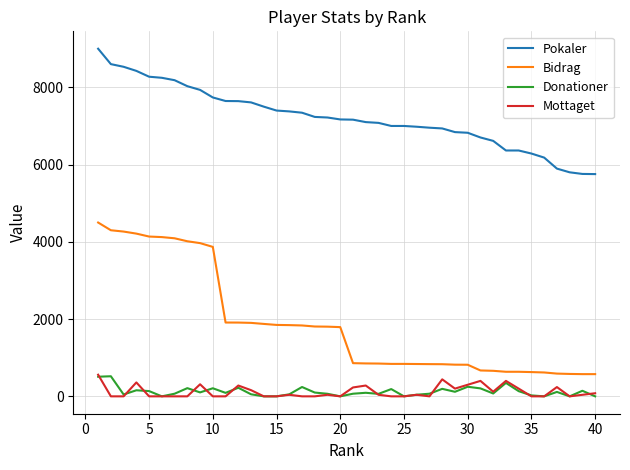

Which series has the largest total across all categories?

Pokaler